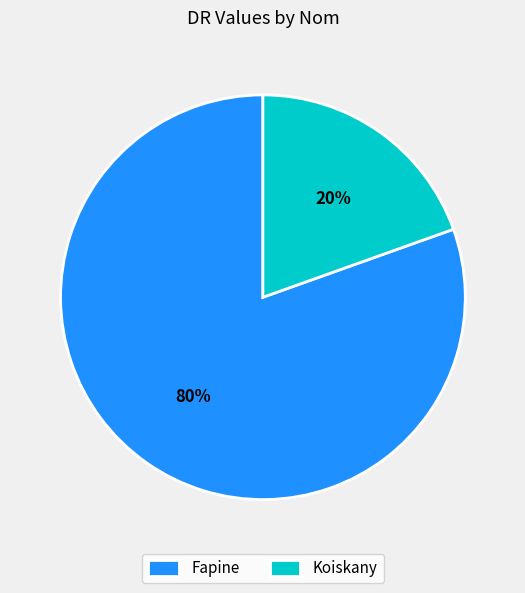

How many slices are in this pie chart?

2